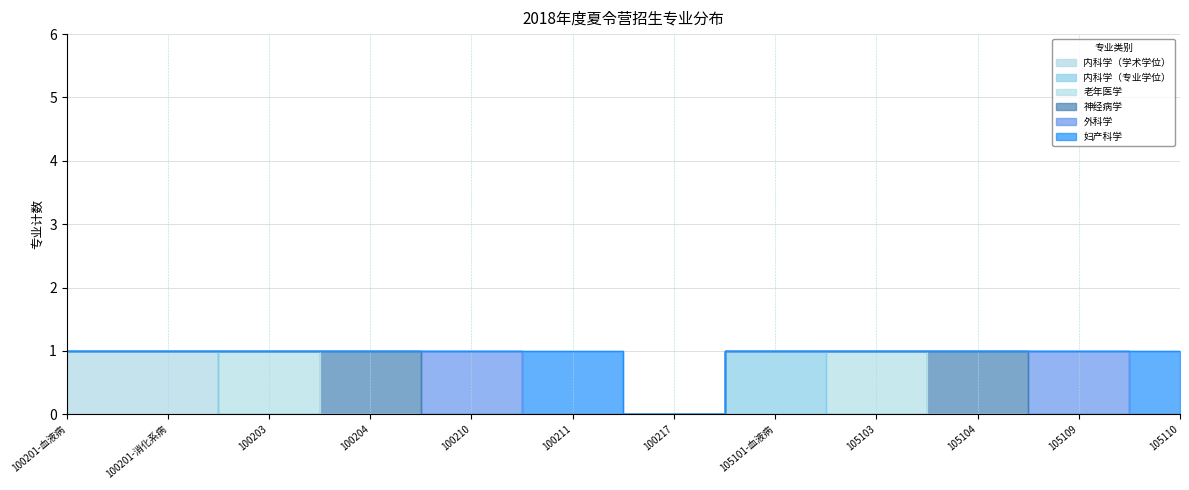

Does the chart have visible grid lines?

Yes